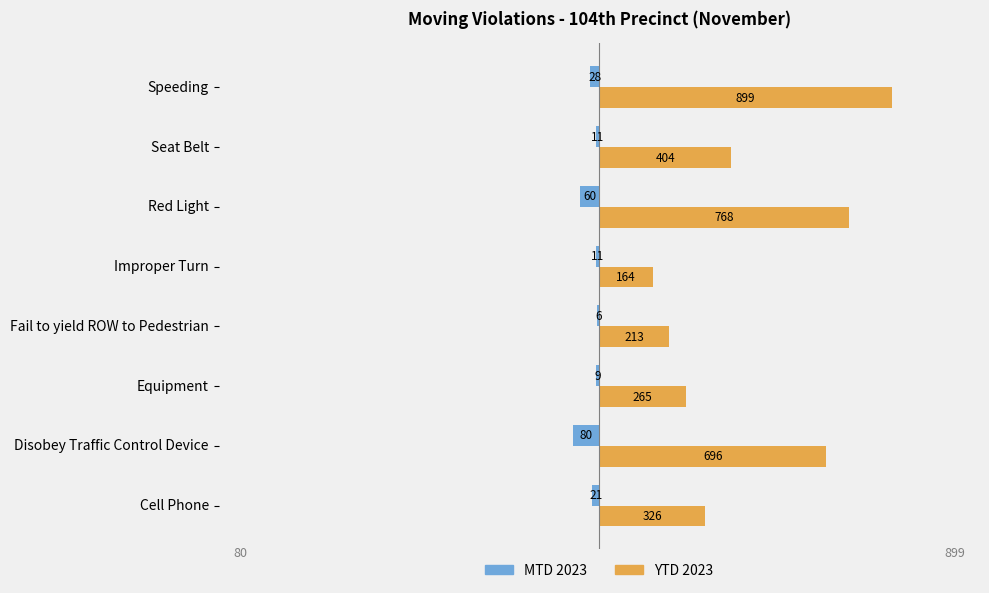

At which label is YTD 2023 closest to 531?

Seat Belt